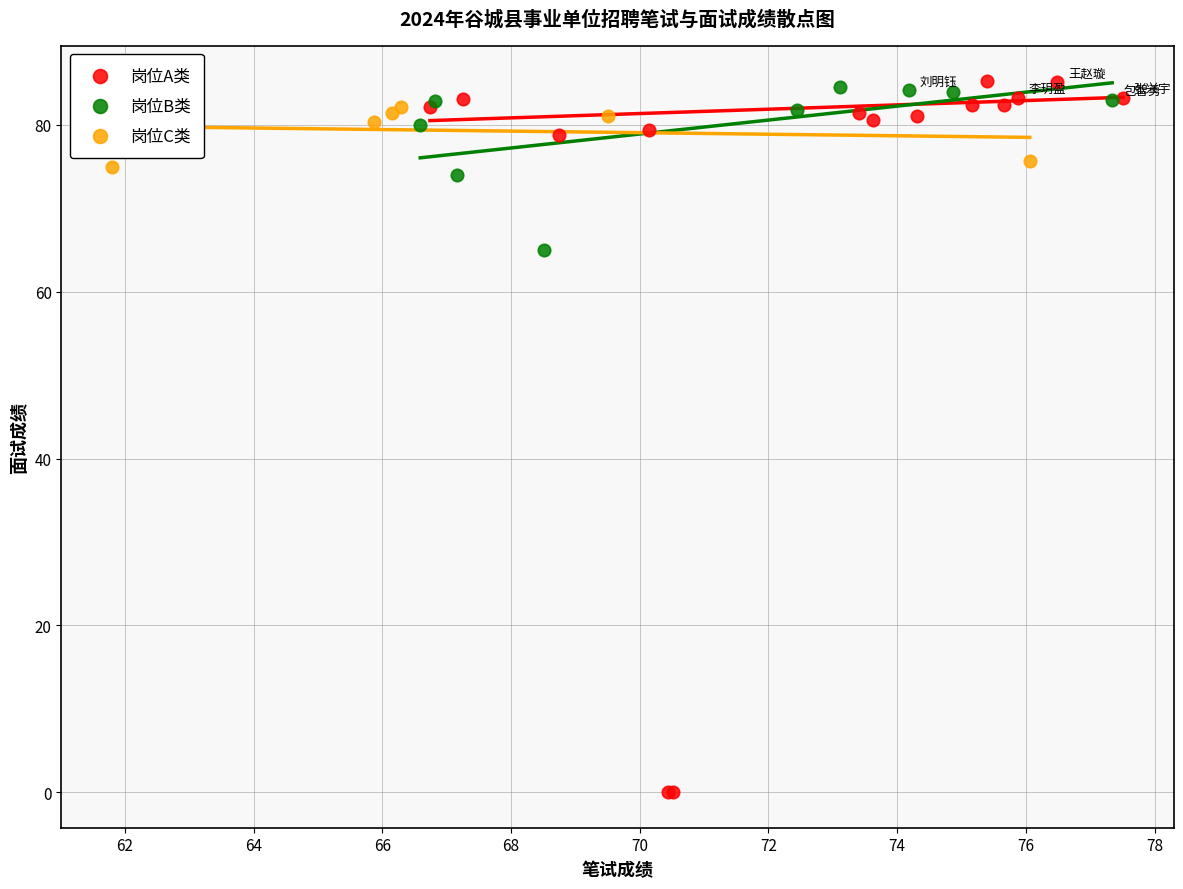

Which series reaches the minimum Y coordinate?

岗位A类